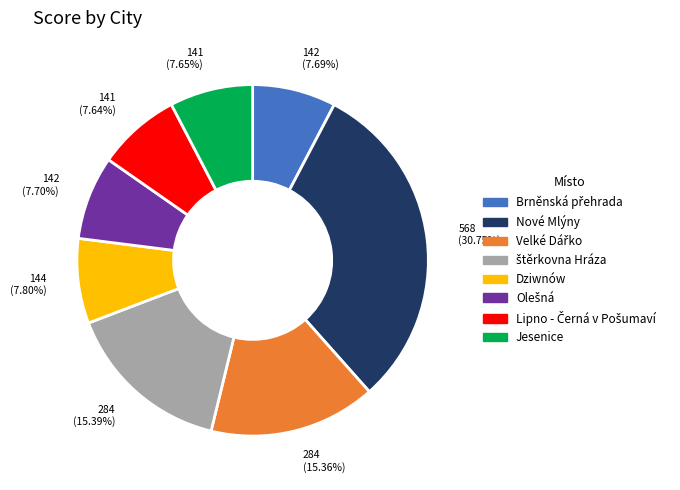

Is there any slice that represents more than half of the pie?

No